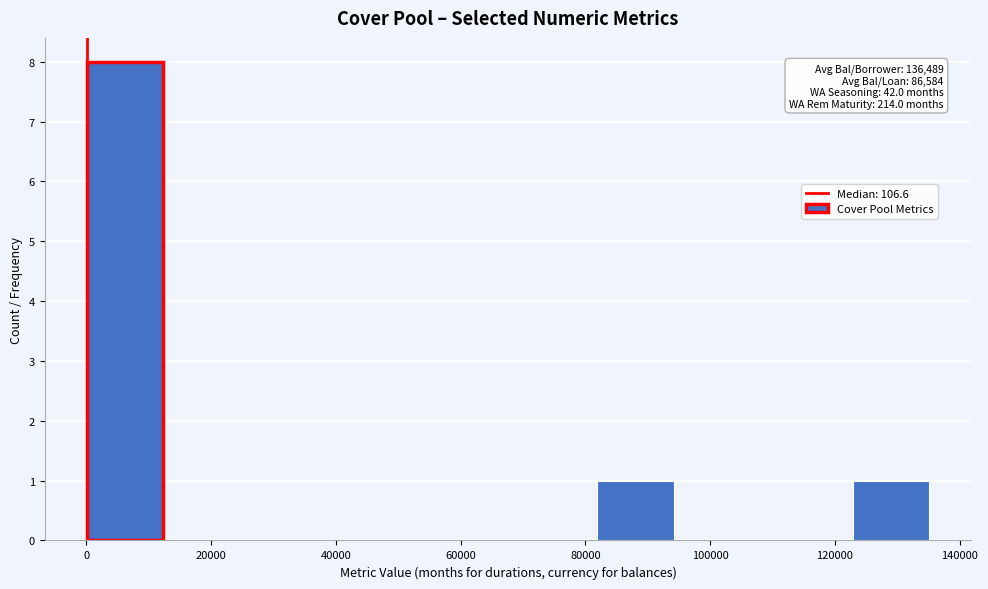

Which range on the x-axis has the tallest bar?

0 to 14000